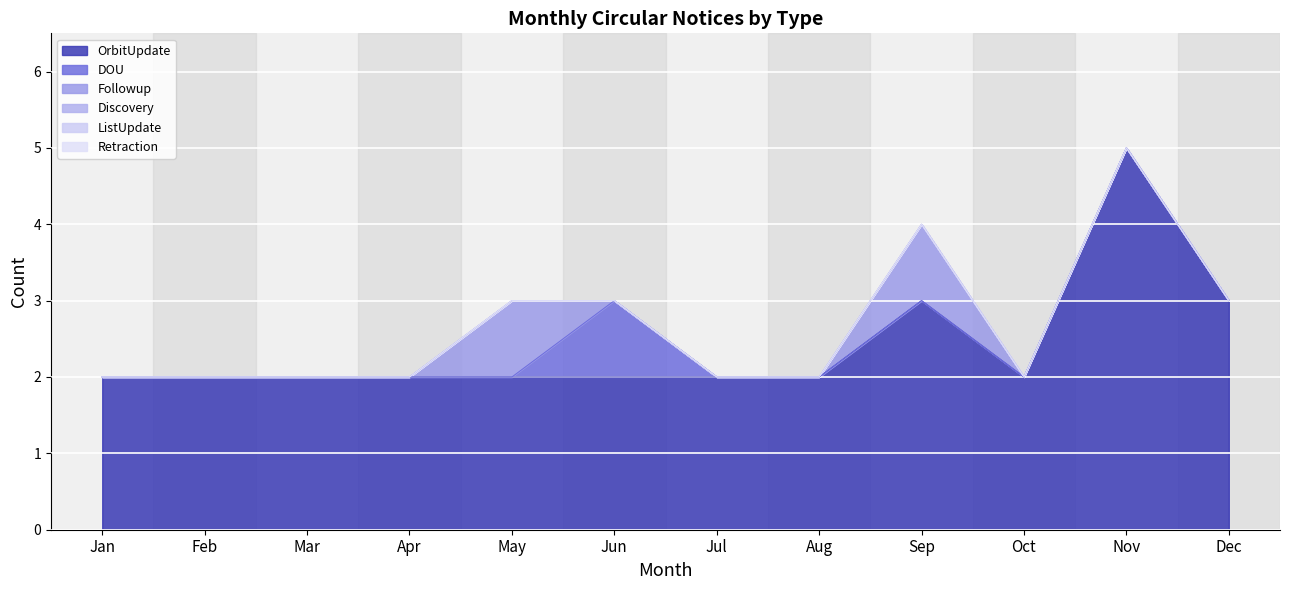

What is the spread (max minus min) of values at Apr?

2